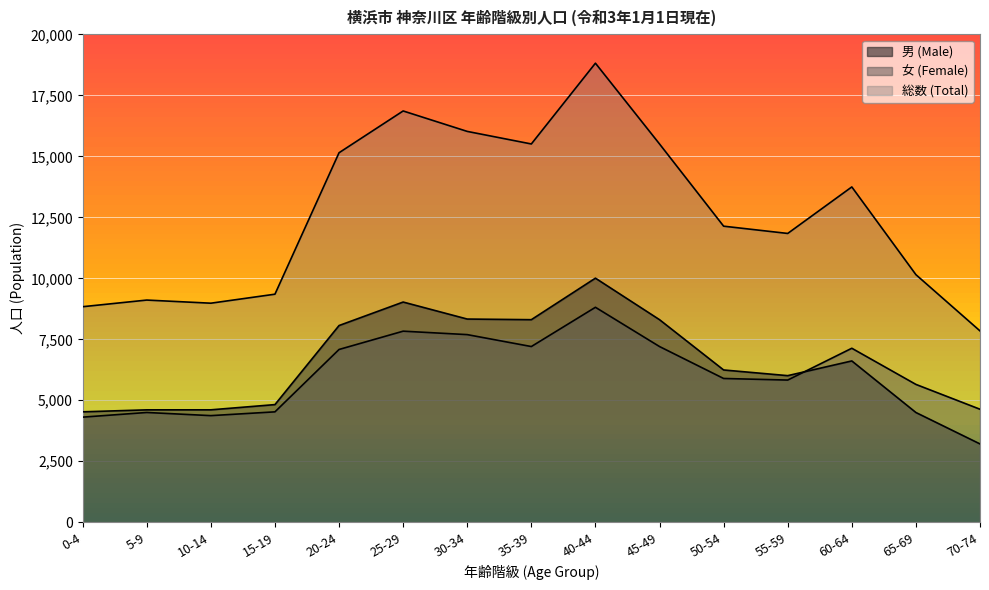

Which category has the highest value in the 女 (Female) series?

40-44